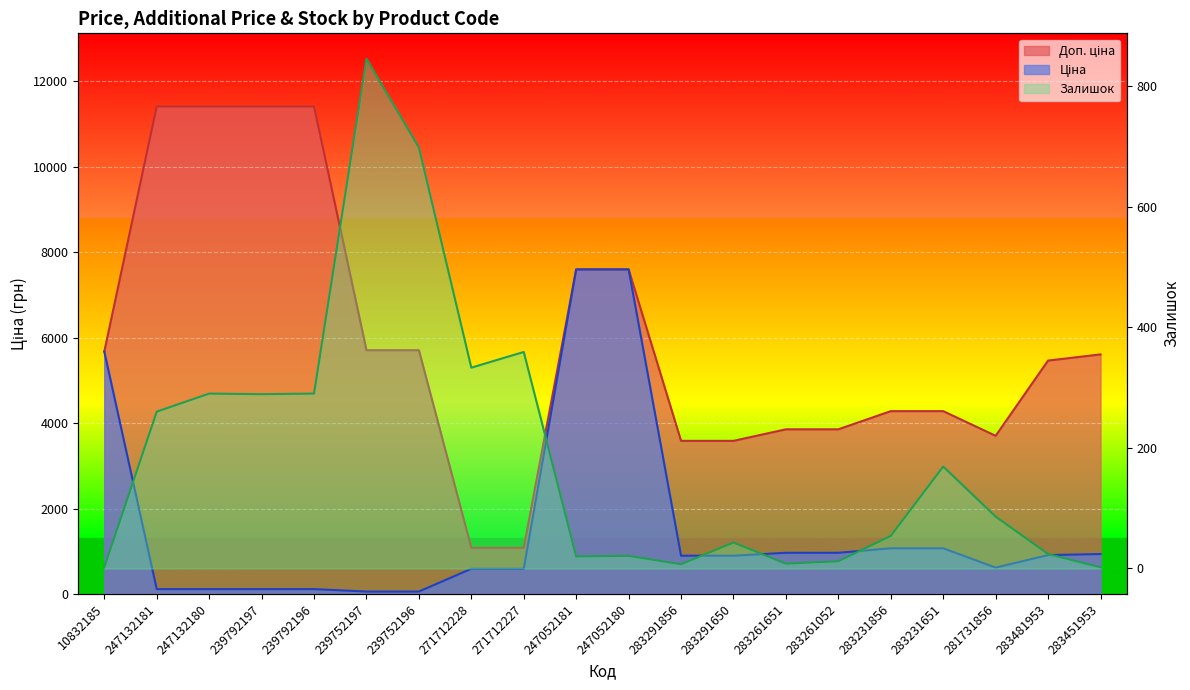

At which label is Залишок closest to 423?

271712227